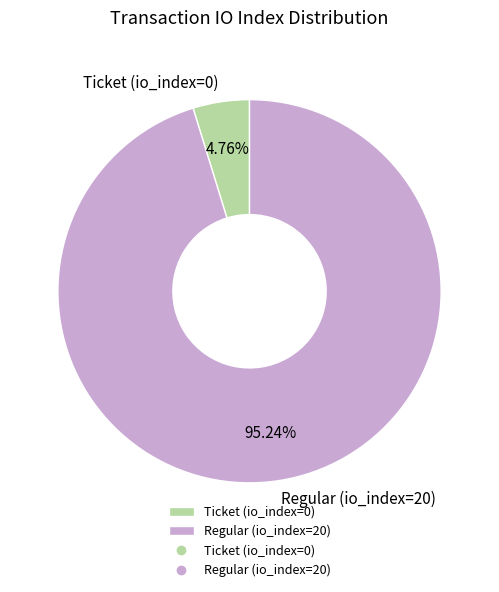

Rank the categories by value from highest to lowest.

Regular (io_index=20), Ticket (io_index=0)